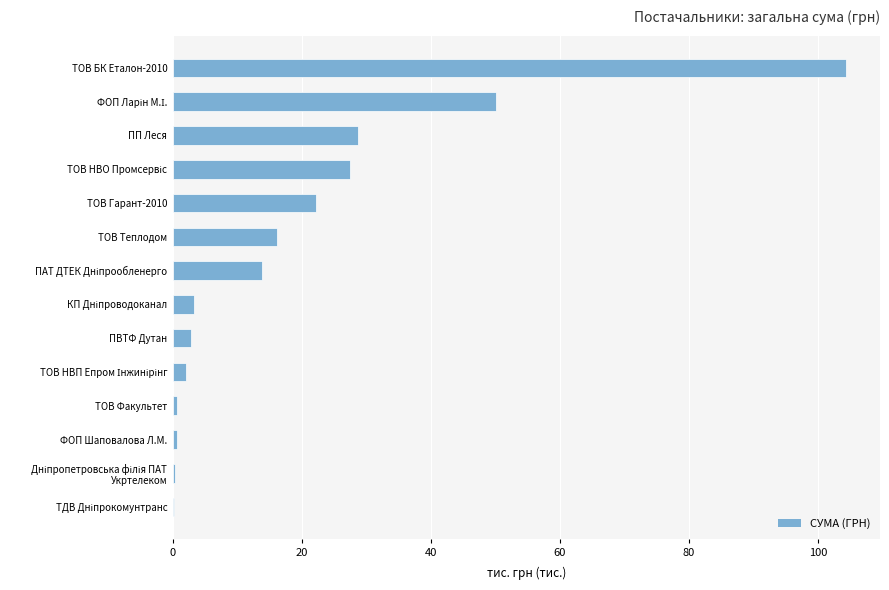

Which category has the highest value across all series?

ТОВ БК Еталон-2010